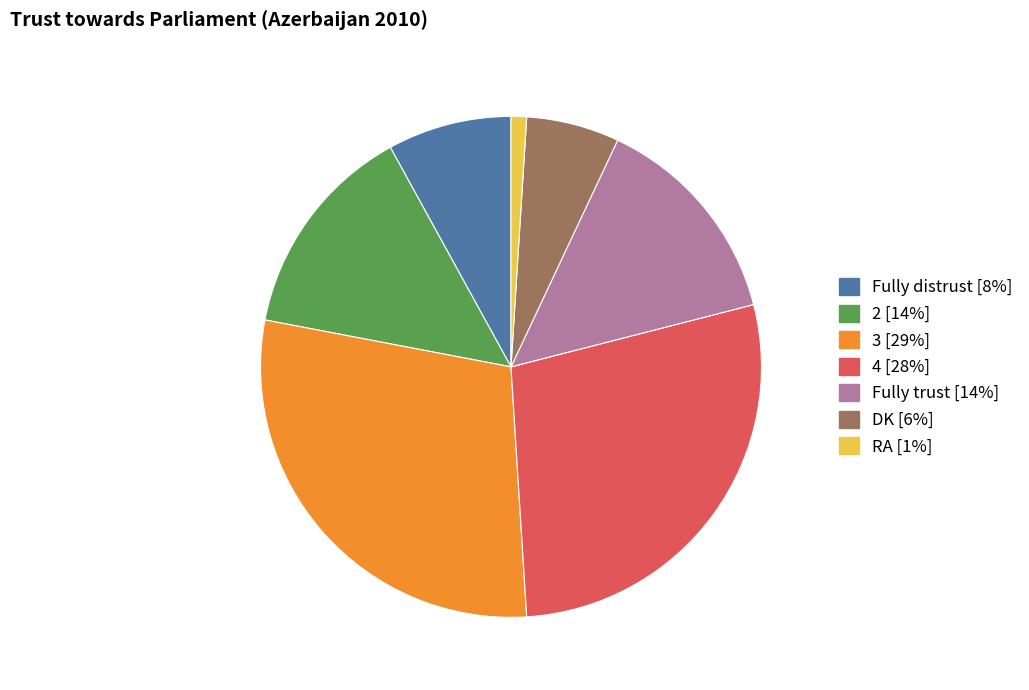

Is there a majority slice in this chart?

No